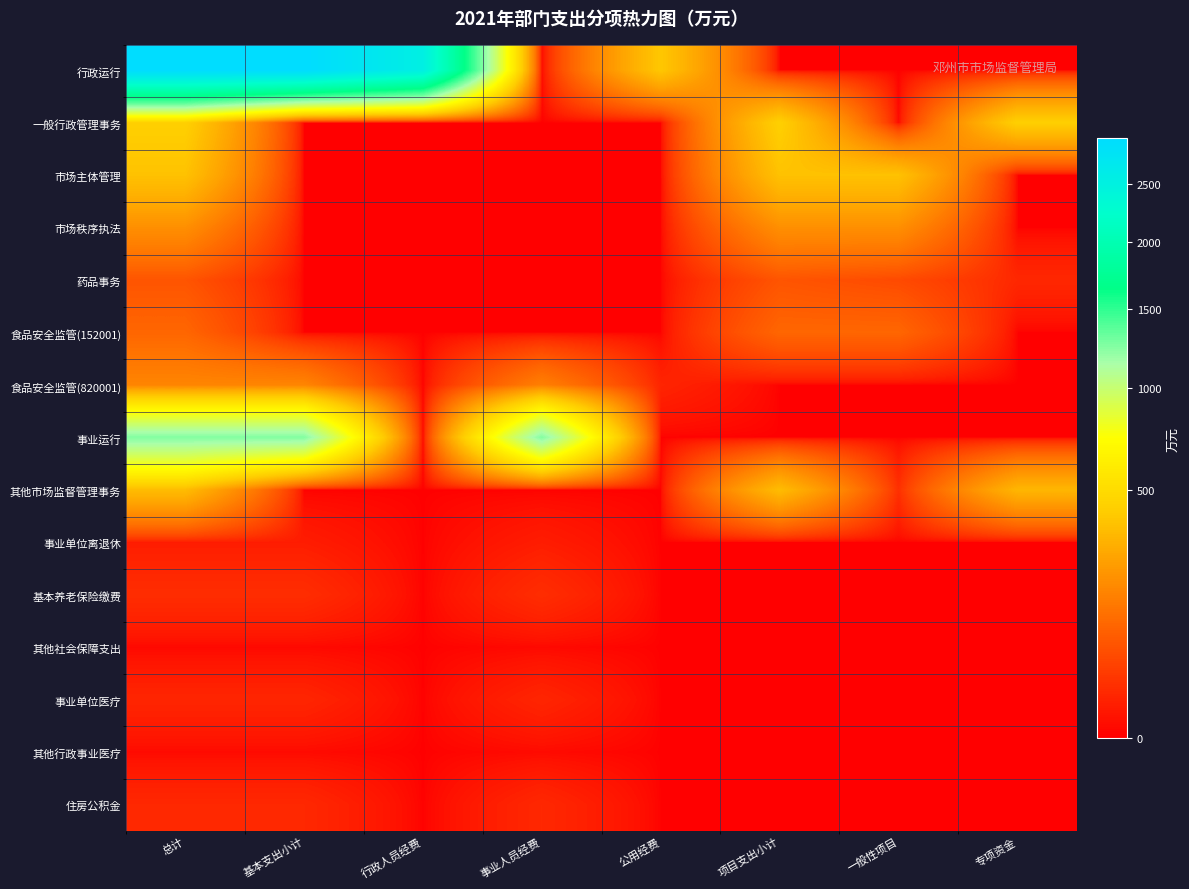

What is the total value across all series at 一般性项目?

763.2